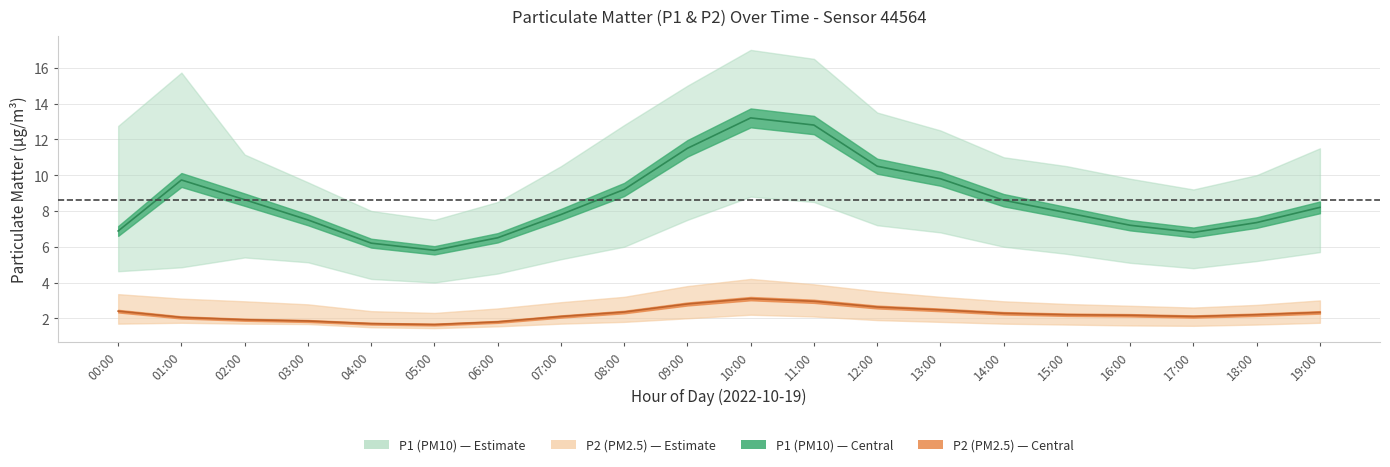

At which category is the sum across all series the highest?

10:00